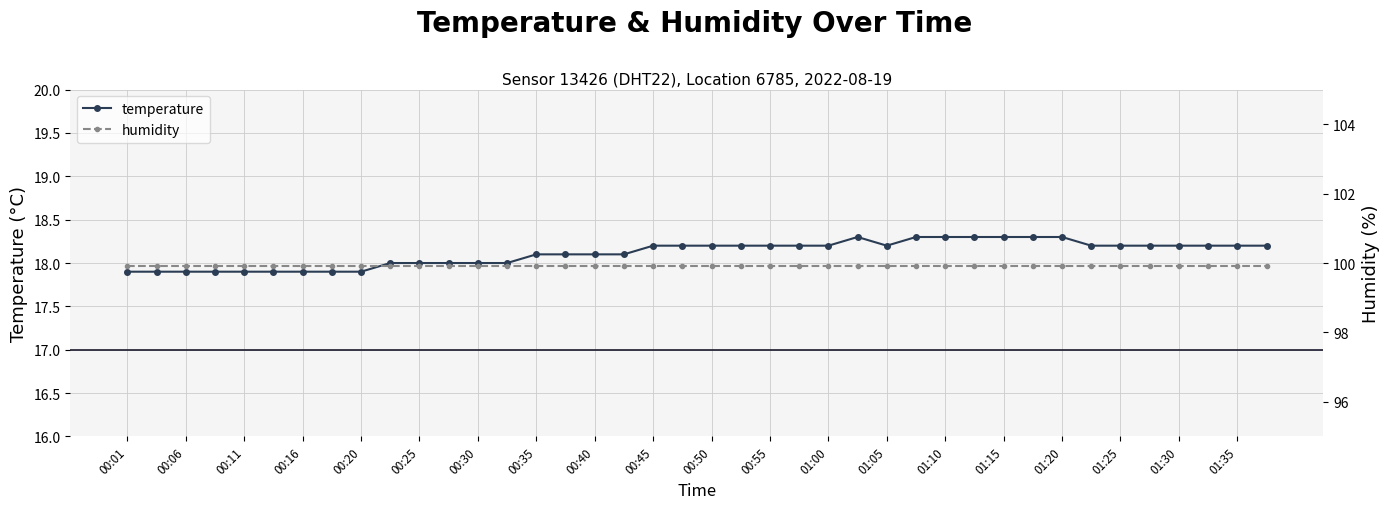

At which category is the sum across all series the highest?

25